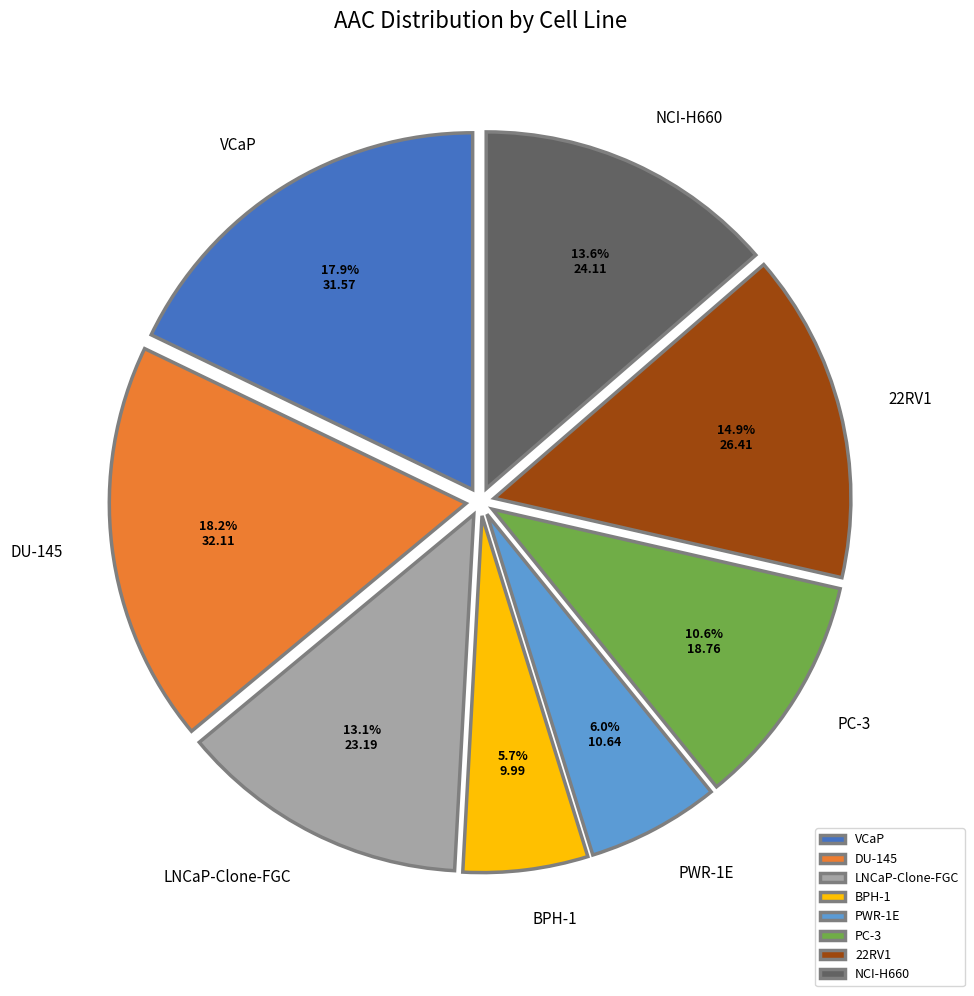

To the nearest percent, what percentage of the pie is NCI-H660?

14%